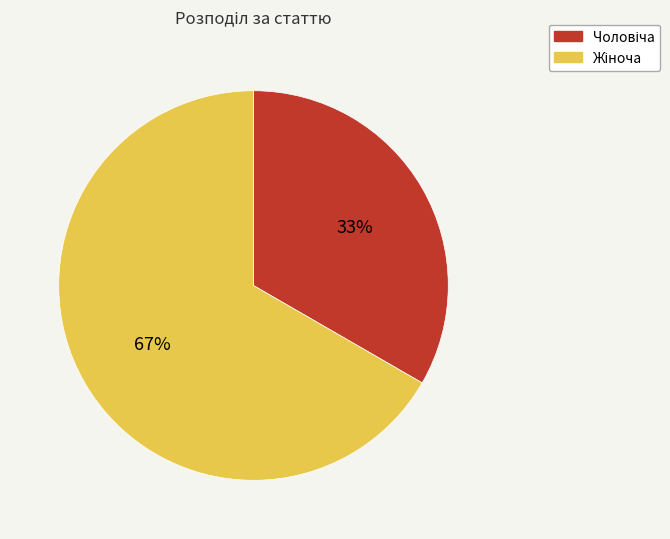

To the nearest percent, what is the average slice percentage?

50%